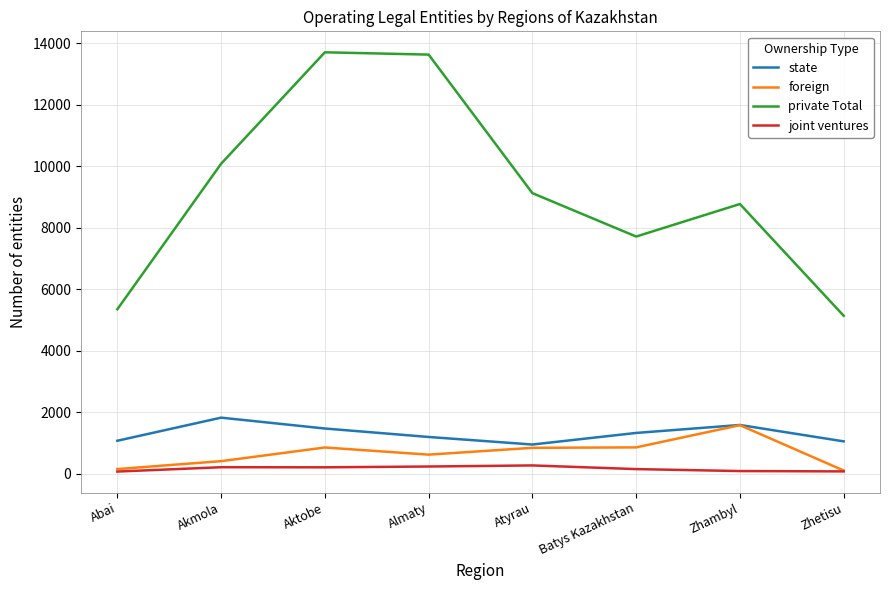

What is the approximate value of foreign at Akmola?

410